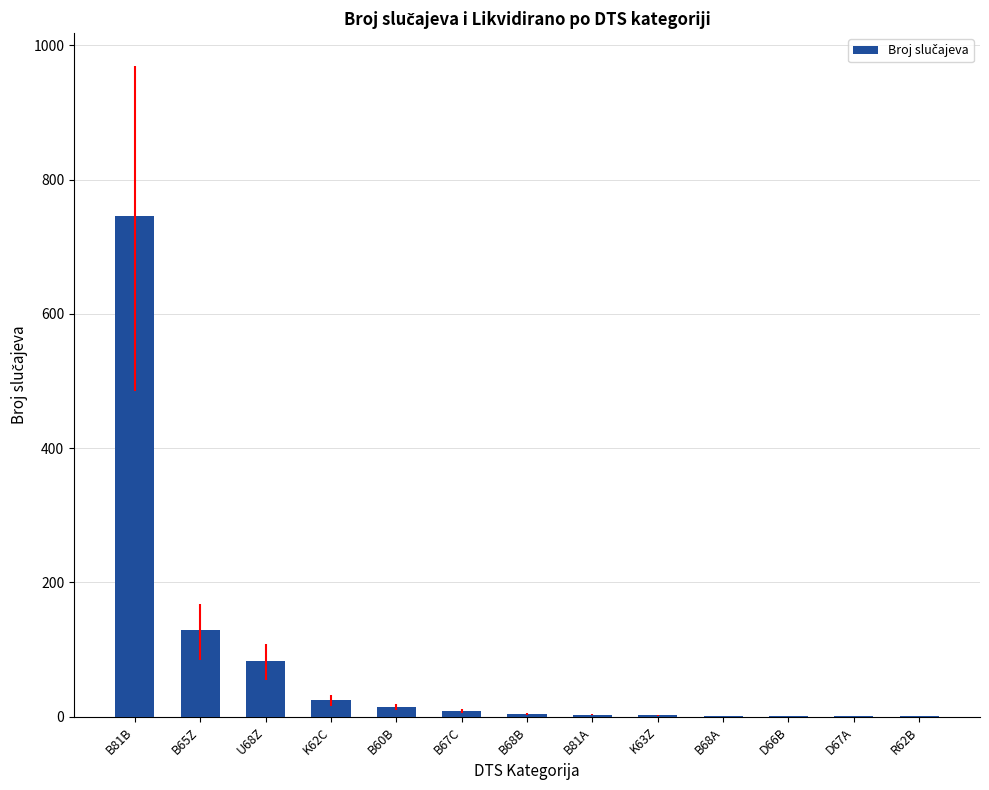

What is the sum of all values?

1020